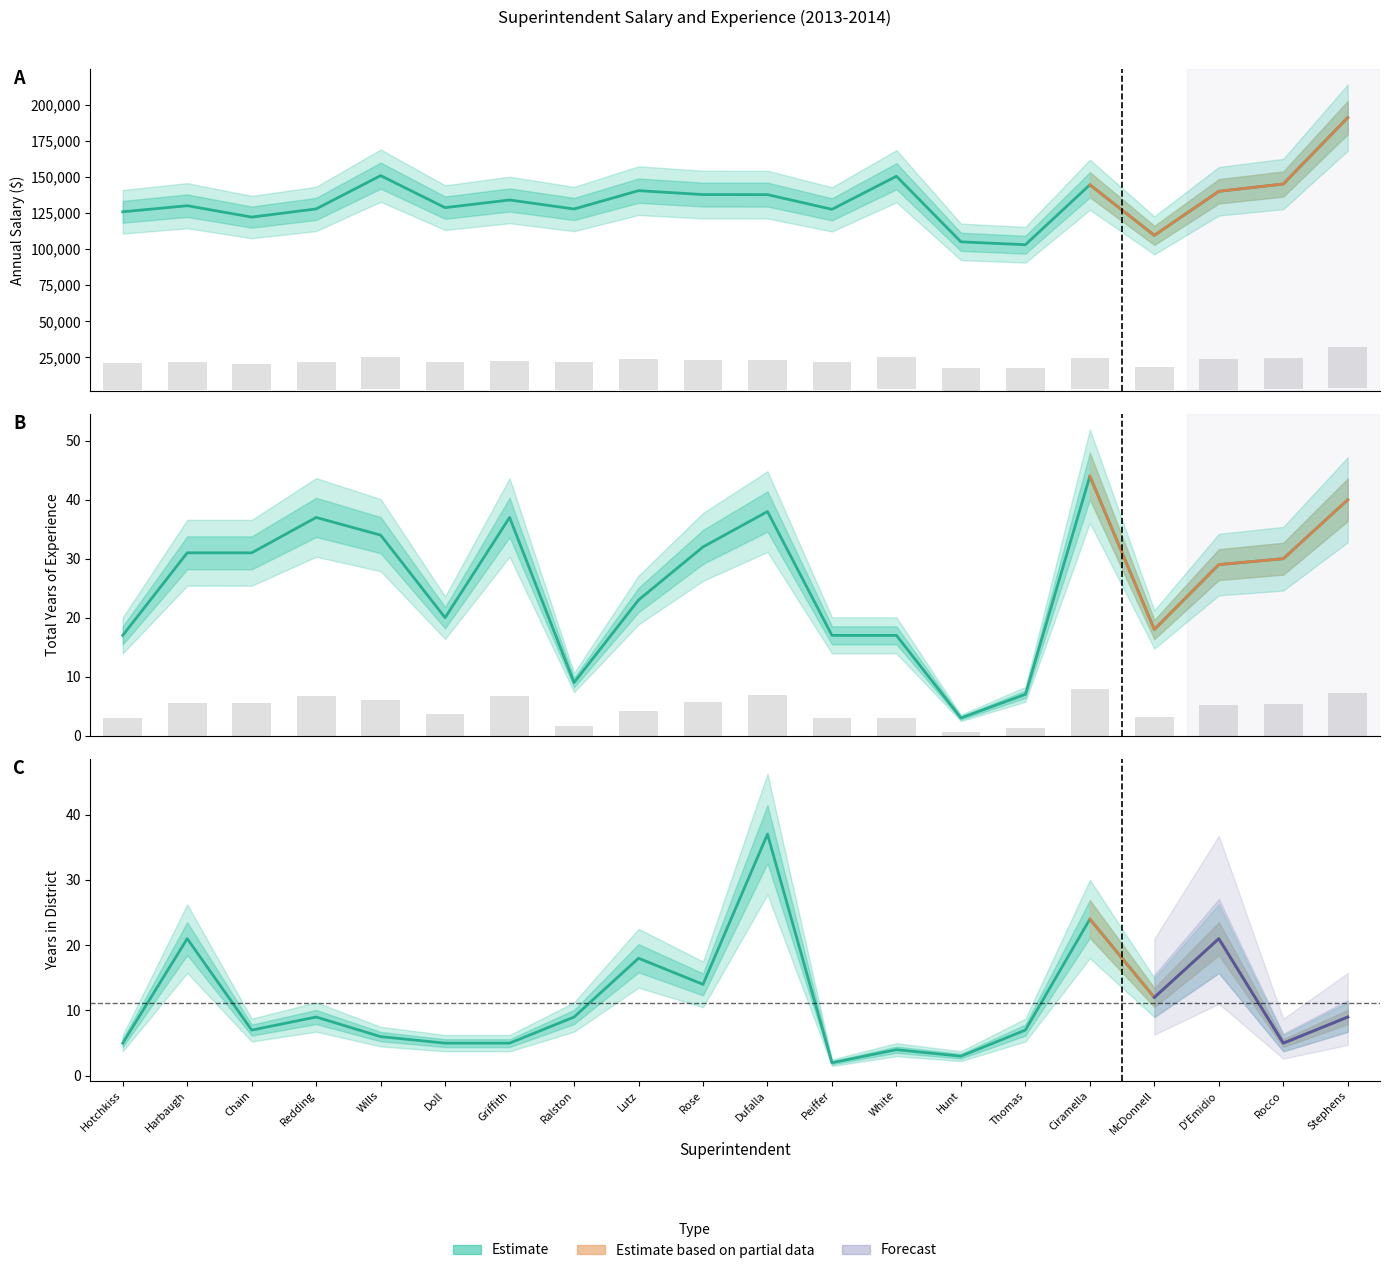

What is the difference between the maximum and minimum values in the Years Experience in District series?

35